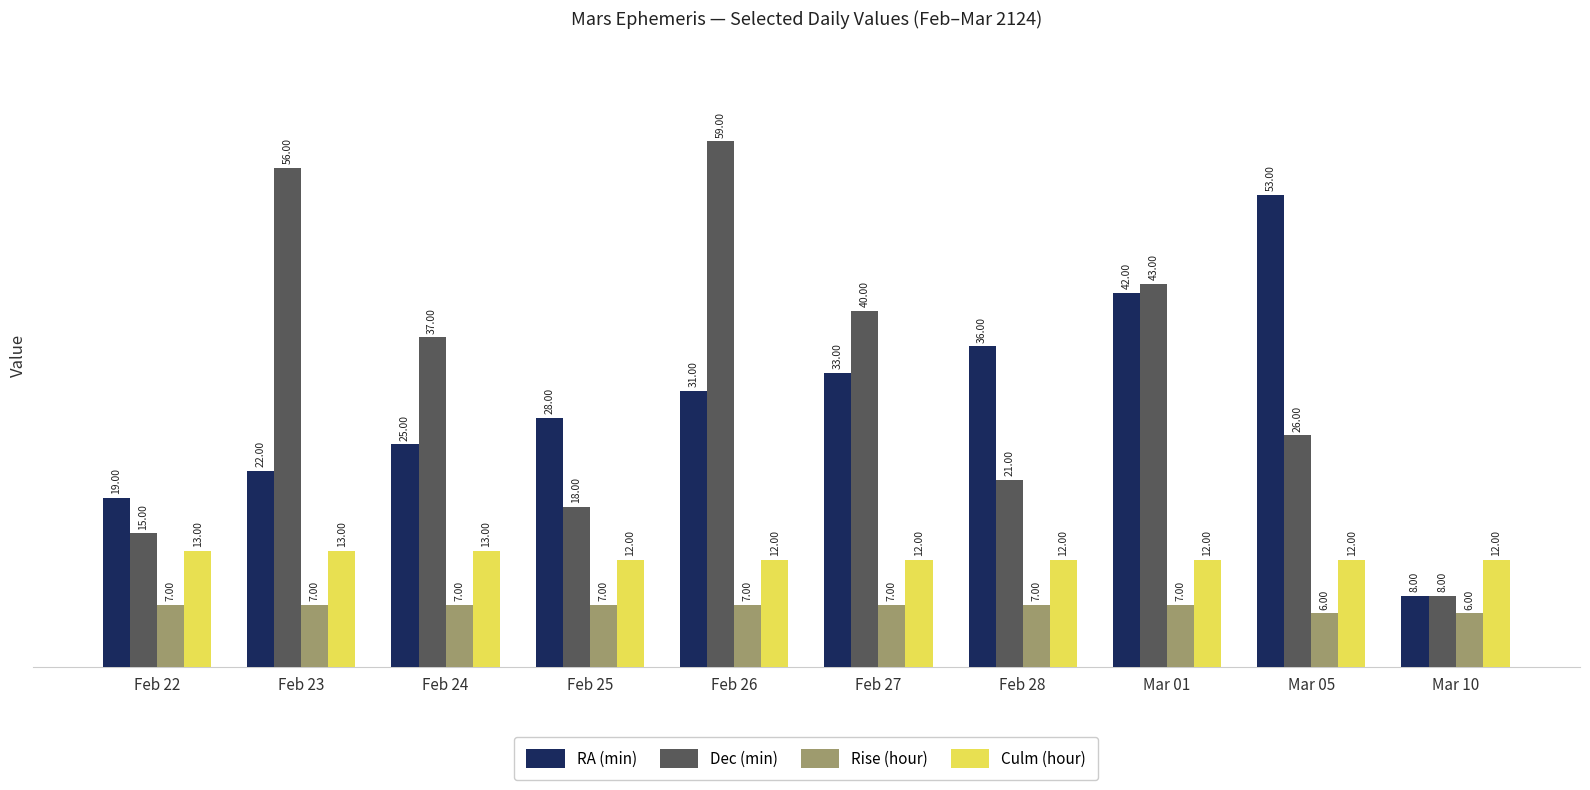

What is the difference between the maximum and second lowest values in the Rise (hour) series?

1